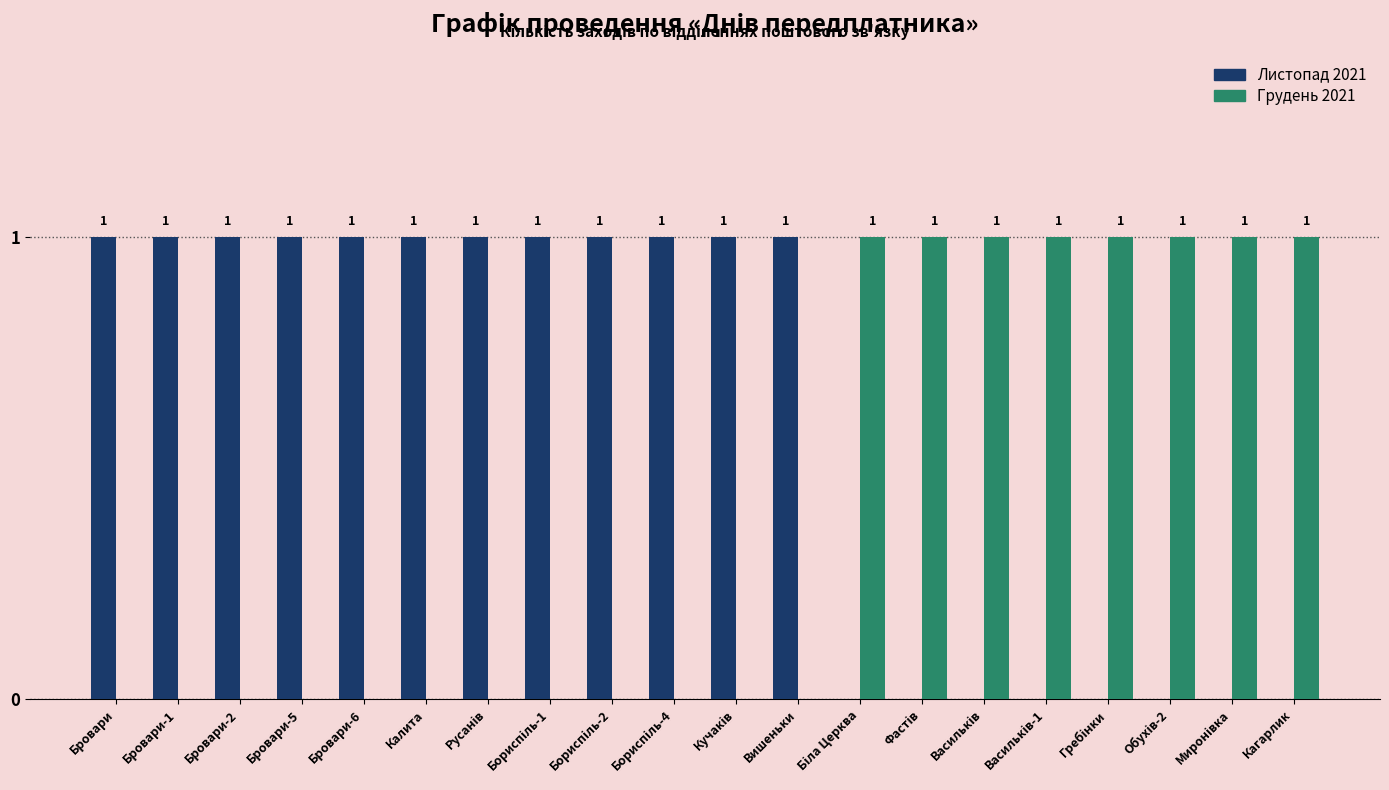

Count the Листопад 2021 values in the range 0 to 1.

20